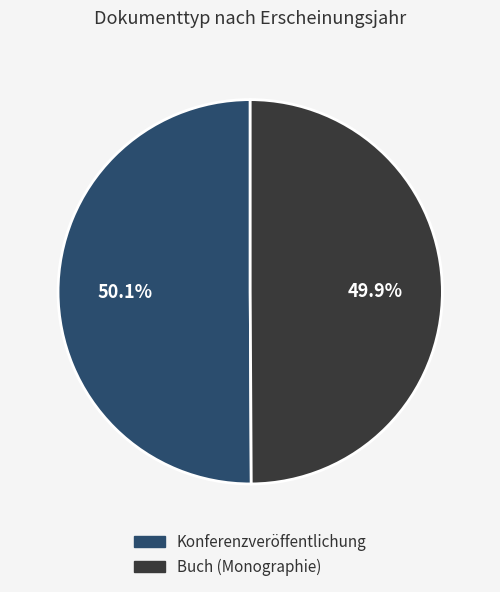

What is the ratio of the value at Buch (Monographie) to the value at Konferenzveröffentlichung?

1.0